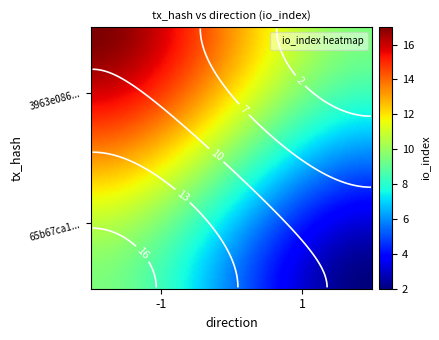

Between 0 and 1, which series saw the biggest shift?

3963e086d72090be9381828fb1194bcfdddd18a